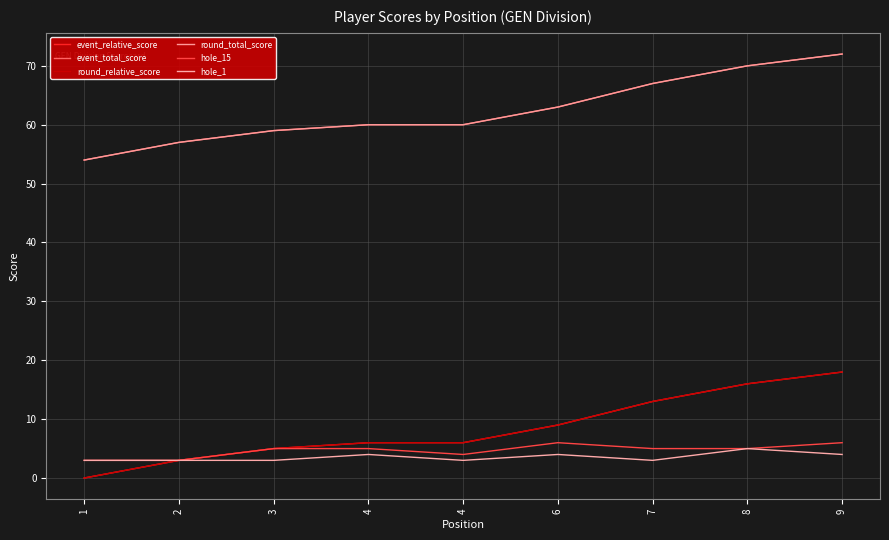

Does the chart have visible grid lines?

Yes